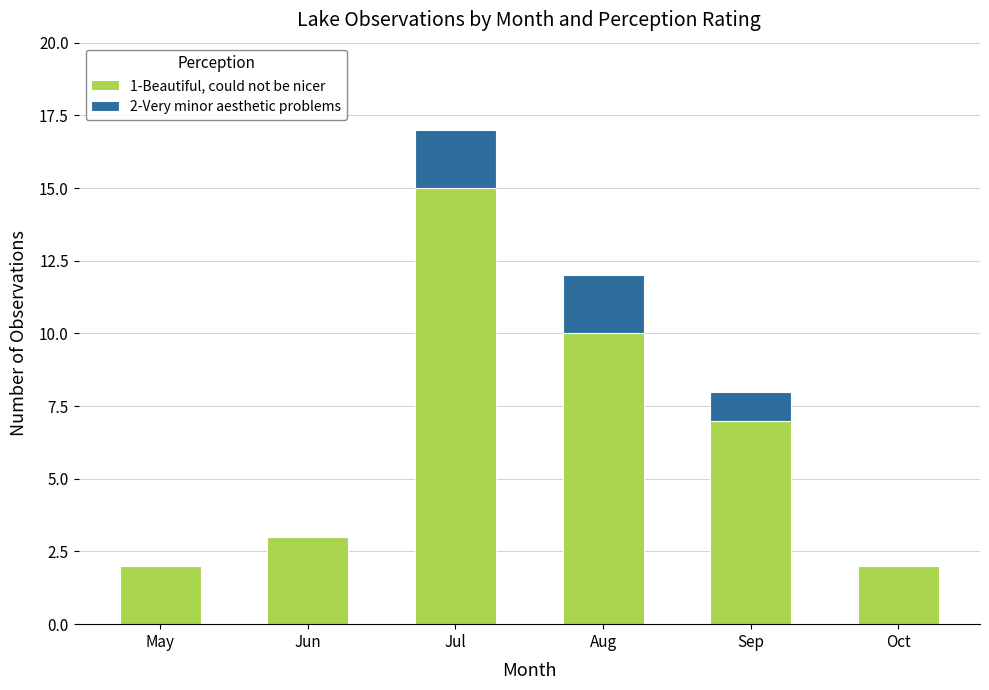

The value of 1-Beautiful, could not be nicer at Sep is 5. True or false?

False